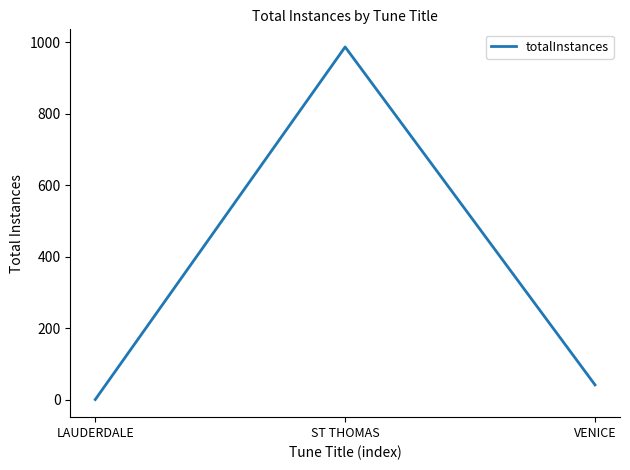

Is this an area chart (filled region under the line)?

No